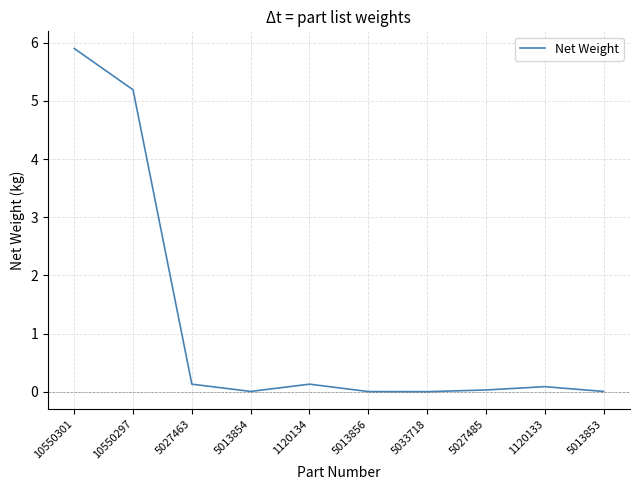

Between 10550297 and 5027463, which is larger?

10550297